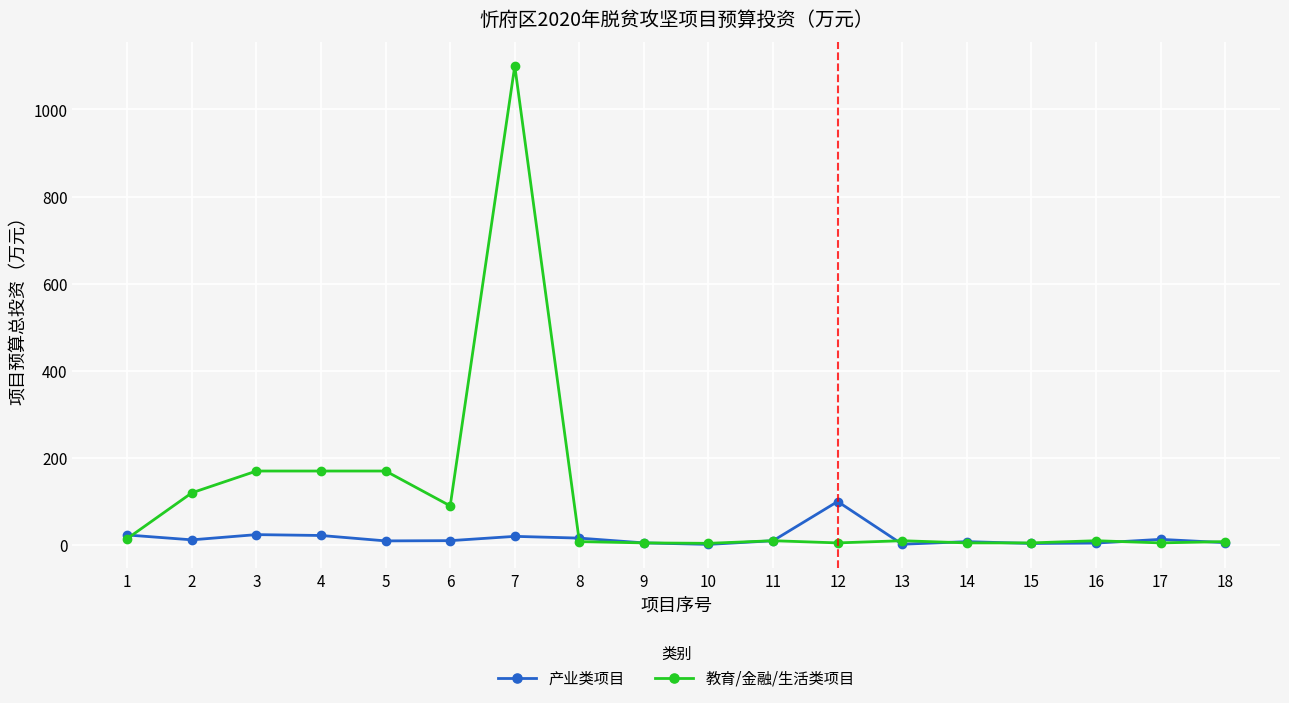

True or false: 产业类项目 has more than 2 points higher than both neighbors.

True